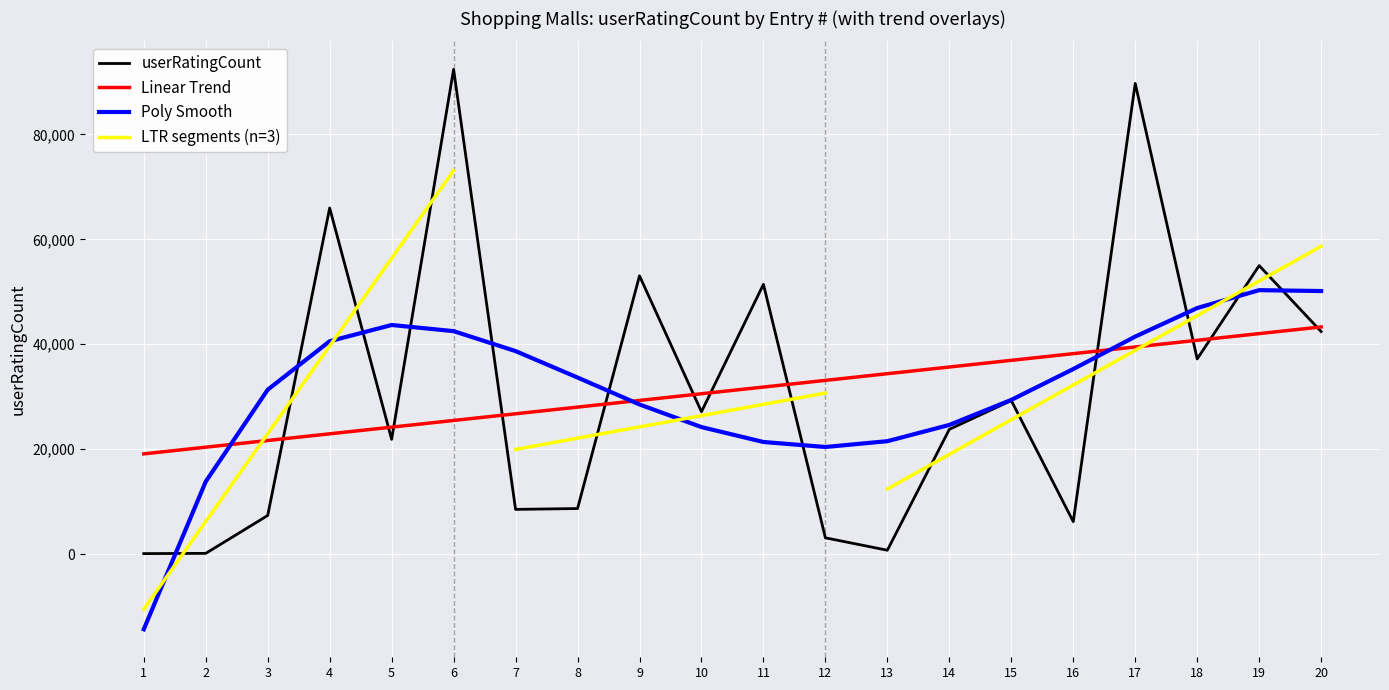

What is the difference between the second highest and second lowest values?

89556